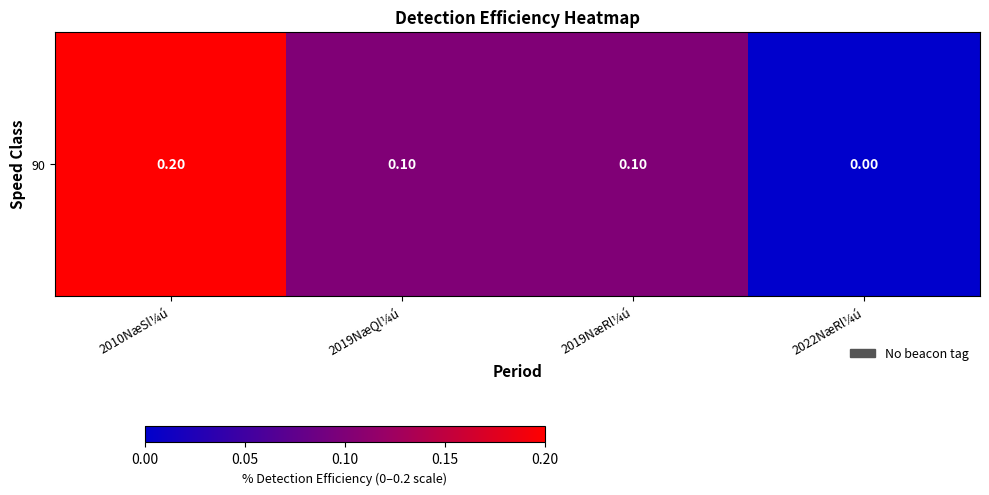

Is it true that the value at 2022NæRl¼ú is 0.1?

False